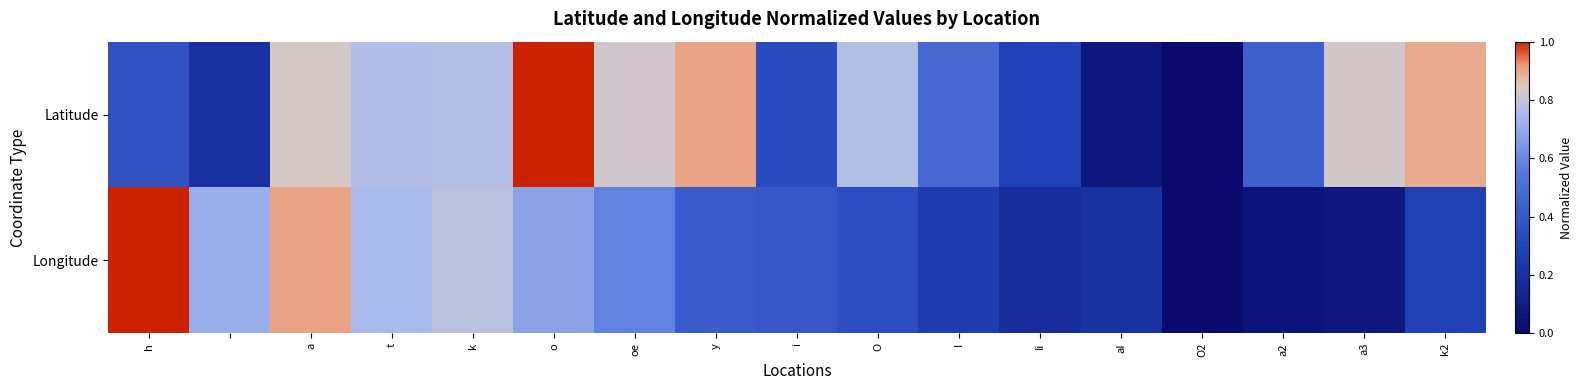

At how many categories does at least one series exceed 0?

16